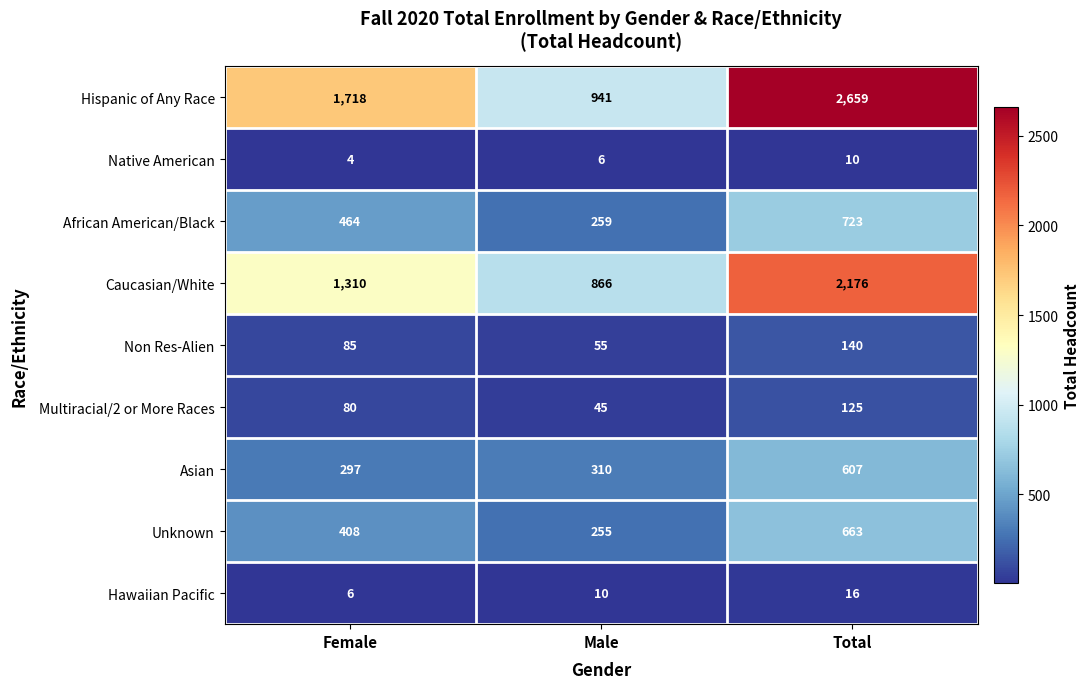

What is the difference between the maximum and minimum values in the Hispanic of Any Race series?

1718